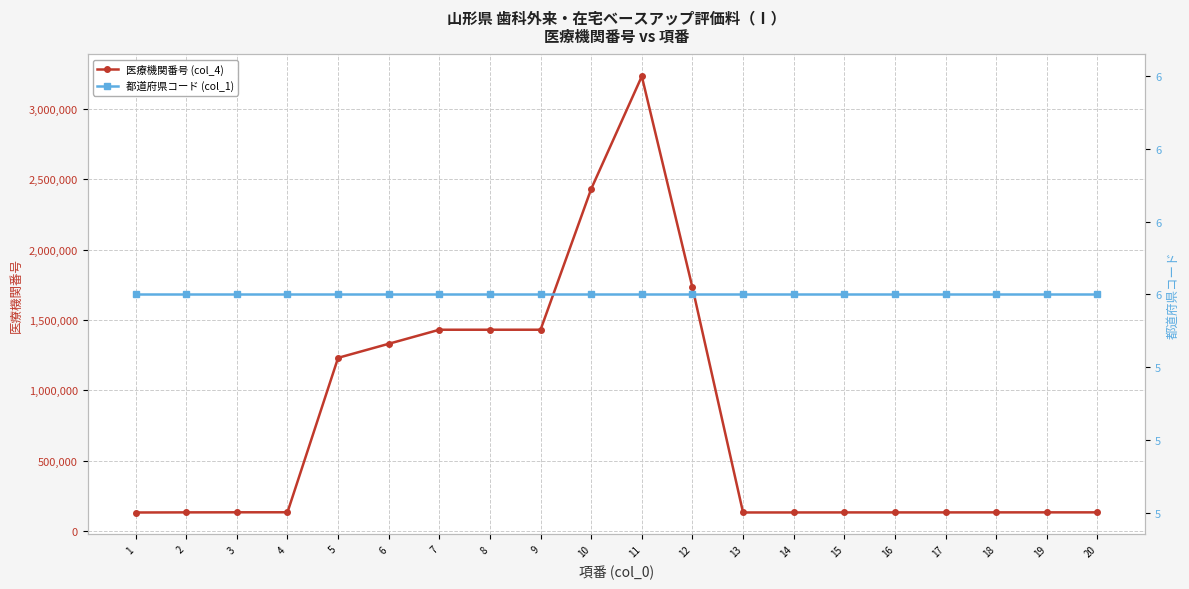

How many lines are shown in the chart?

2